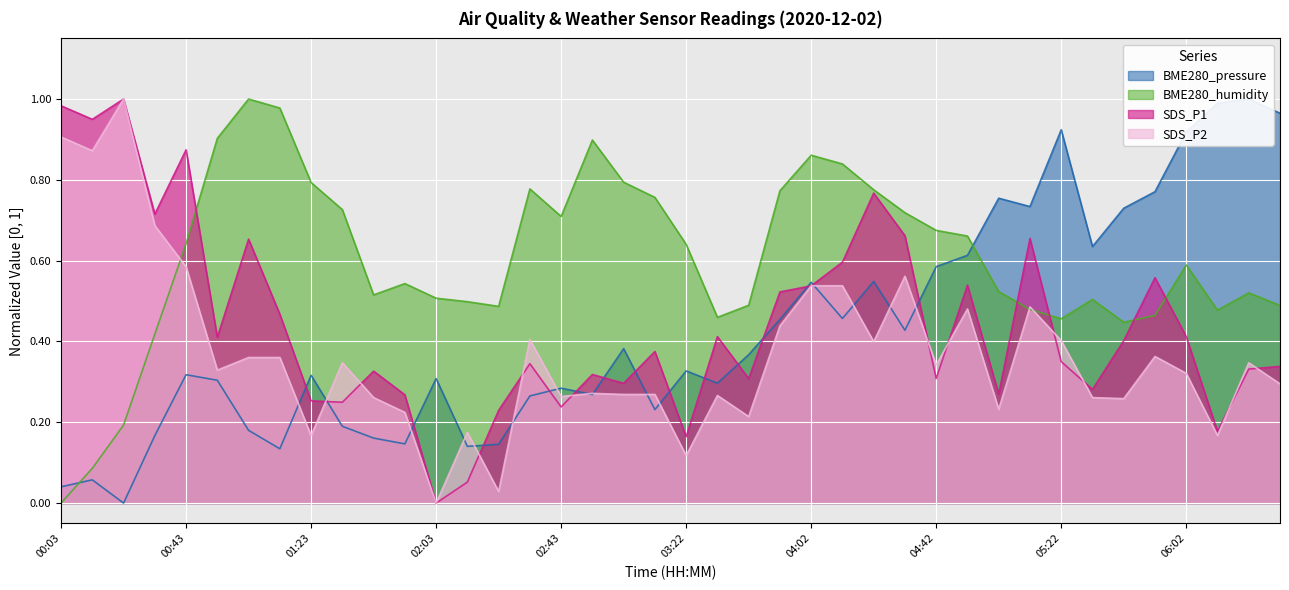

After their last crossing, which series has the higher values: SDS_P2 or BME280_pressure?

BME280_pressure